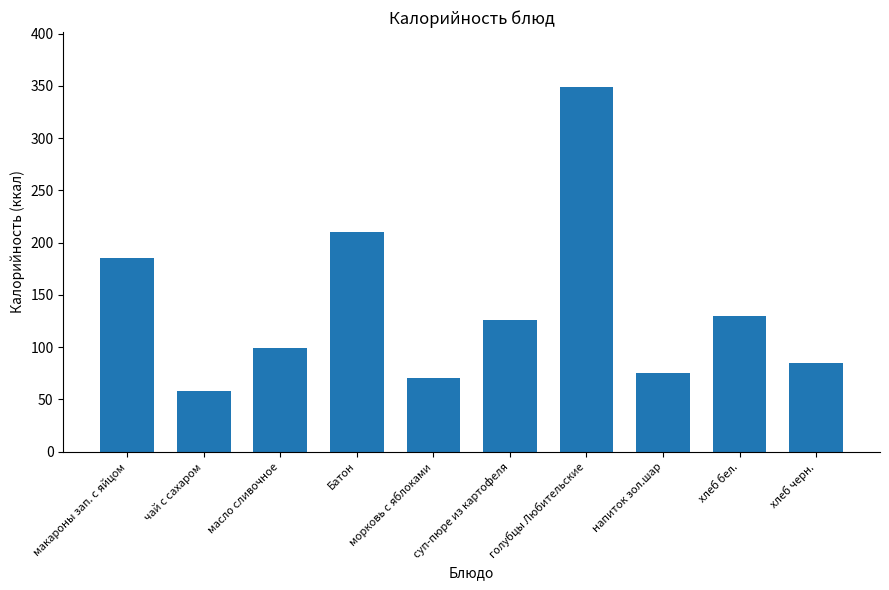

Reading right to left, what are all the values shown in this chart?

85.0	130.0	75.0	349.2	126.0	70.2	210.0	99.2	58.0	185.0